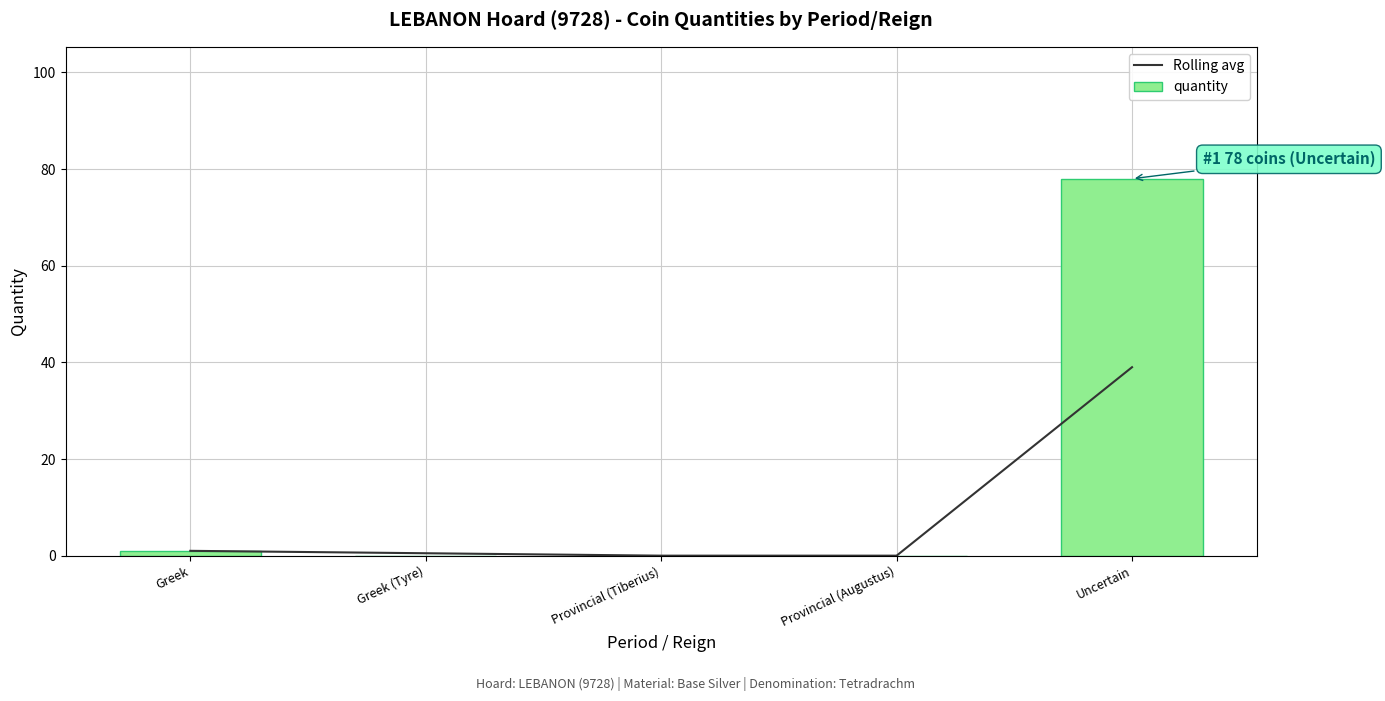

Reading left to right, list all the values displayed in this chart.

Rolling avg: 1.0	0.5	0.0	0.0	39.0
quantity: 1.0	0.0	0.0	0.0	78.0